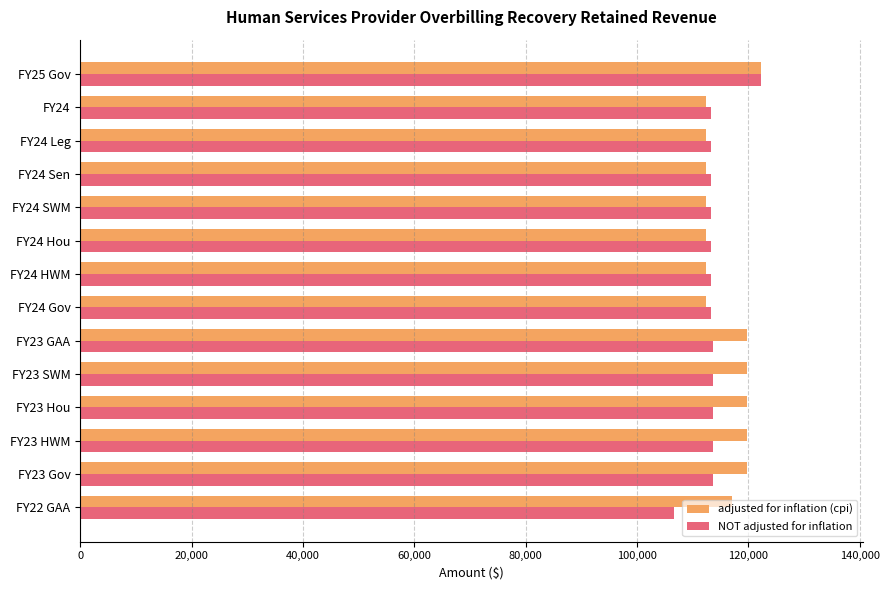

What is the difference between the second highest and second lowest values in the adjusted for inflation (cpi) series?

7407